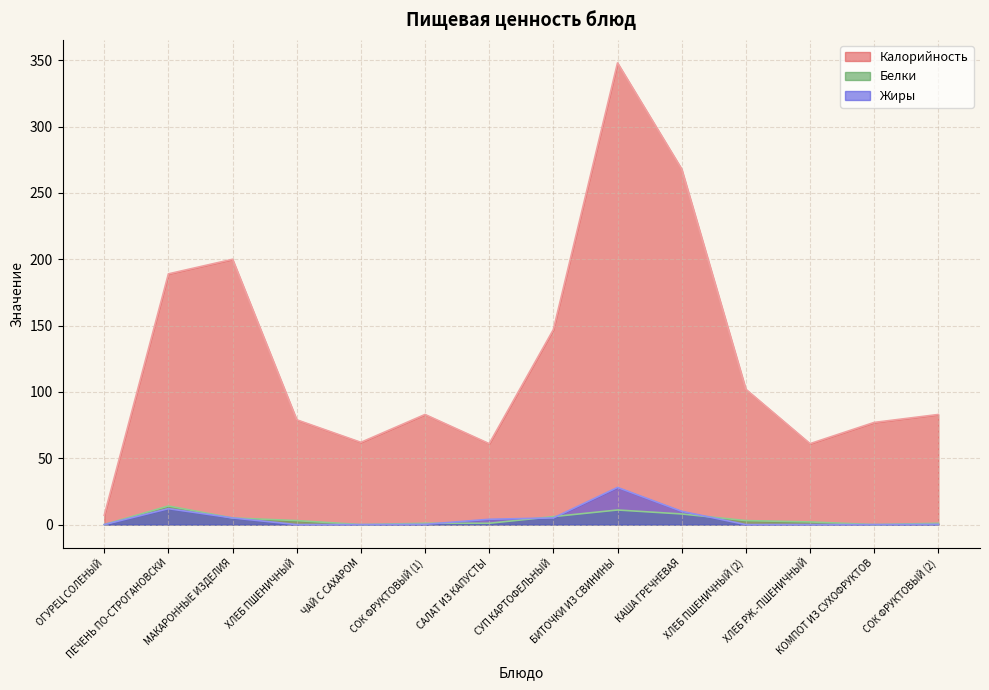

What is the sum of the Калорийность values at КАША ГРЕЧНЕВАЯ and ХЛЕБ ПШЕНИЧНЫЙ (2)?

370.0